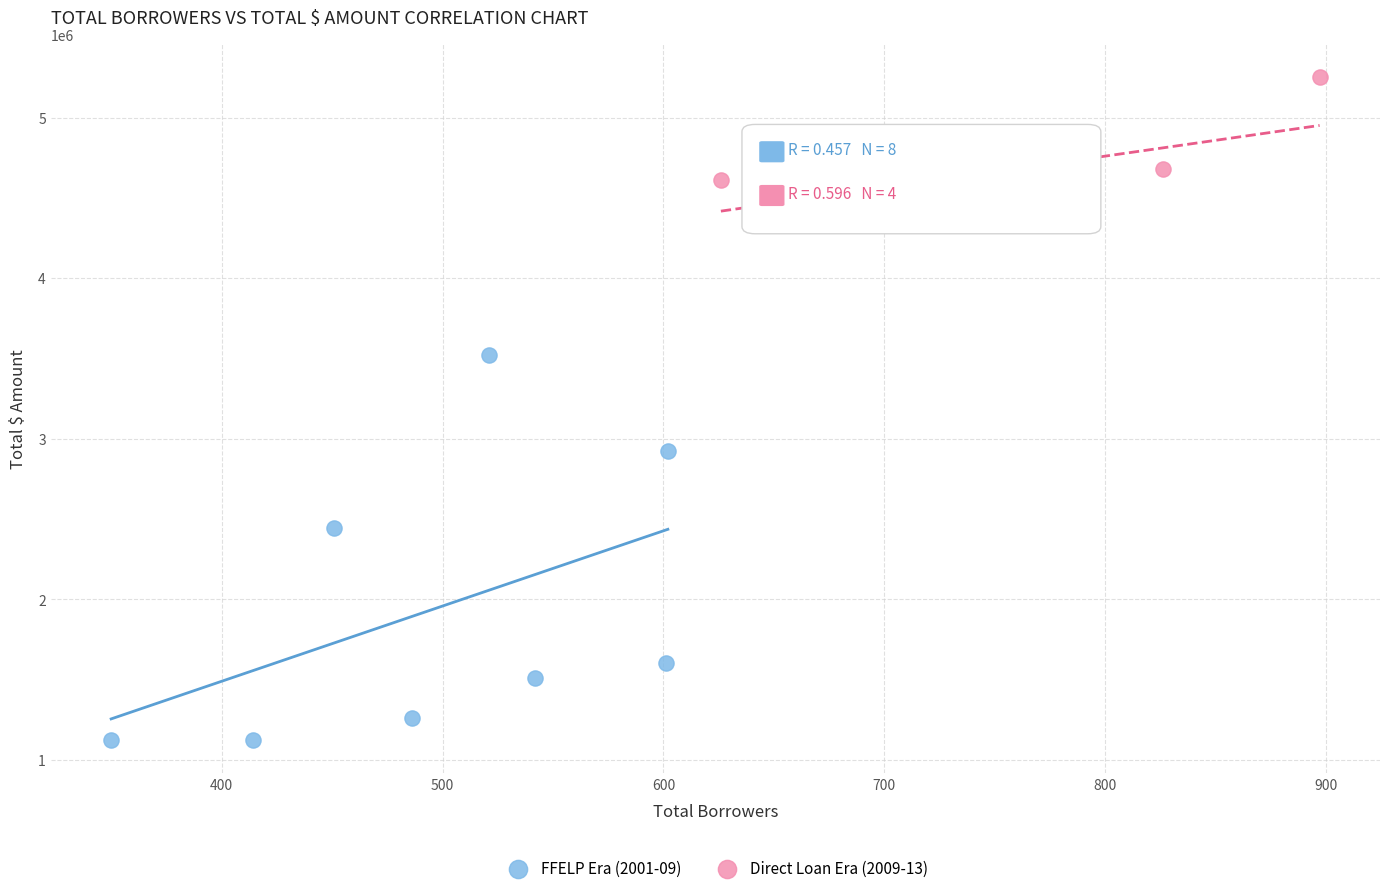

Which series contains the lowest Y value?

FFELP Era (2001-09)